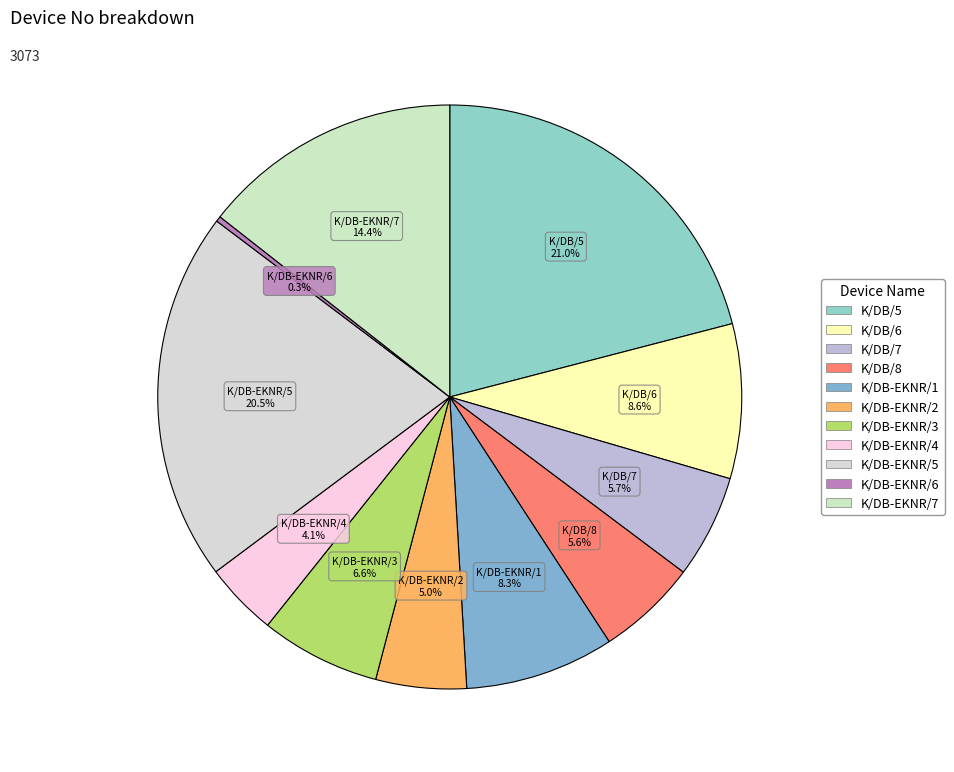

What is the ratio of the value at K/DB/7 to the value at K/DB-EKNR/5?

0.3